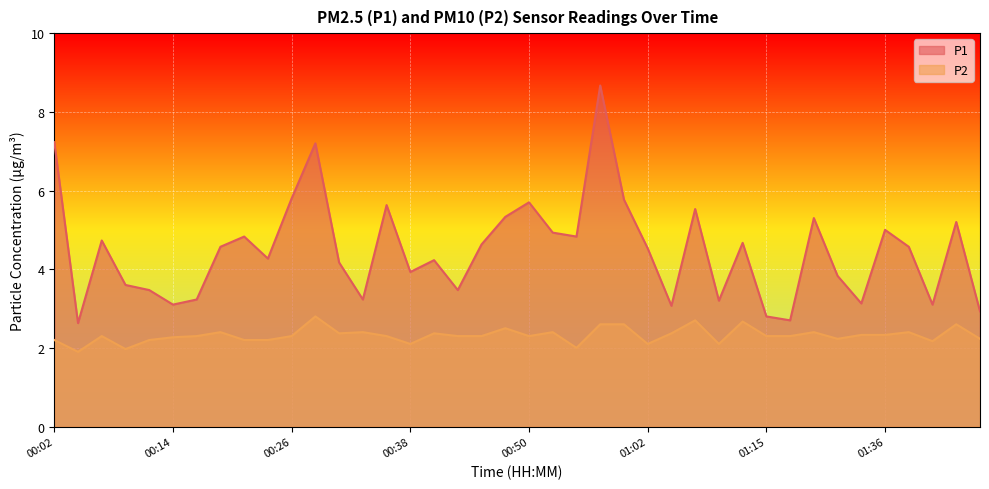

List the series in order of their overall mean, highest first.

P1, P2